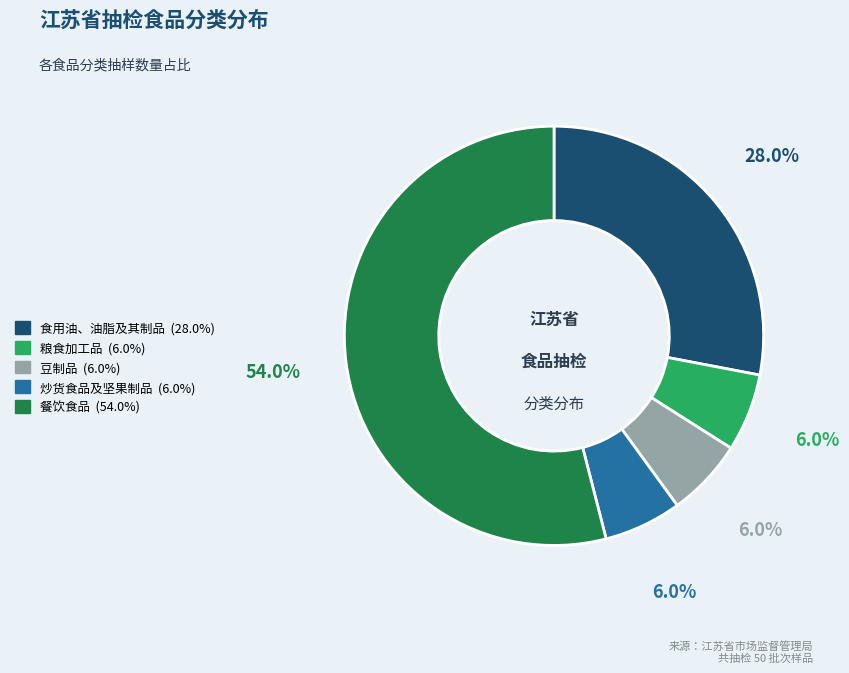

Is it true that 餐饮食品 is 54% of the pie?

True